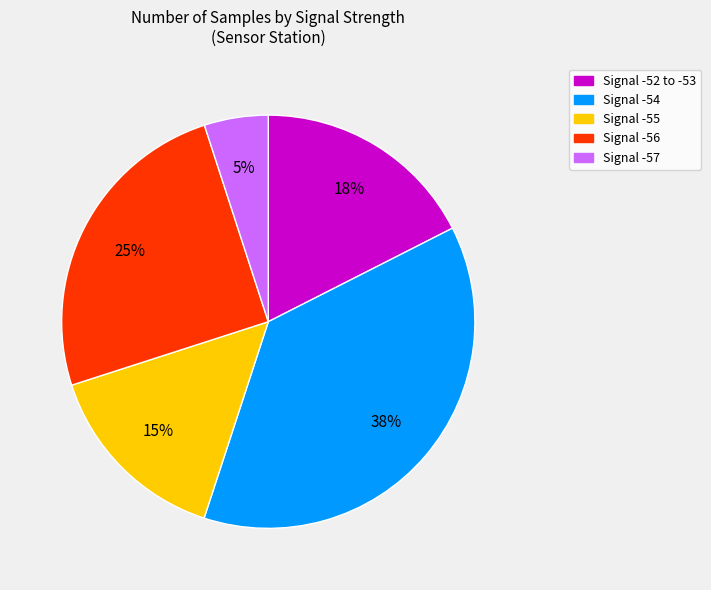

To the nearest percent, what is the difference between the largest and smallest slice percentages?

33%